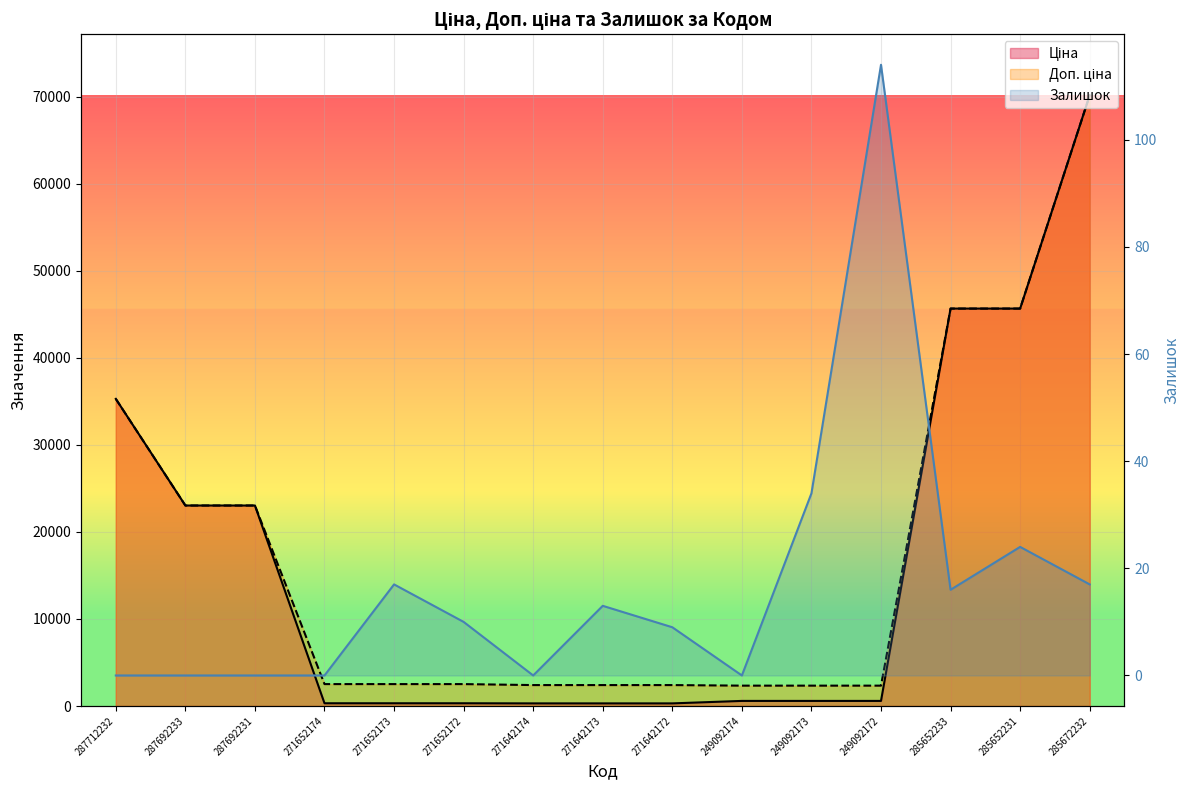

Rank the series by their maximum value, from highest to lowest.

Ціна, Доп. ціна, Залишок